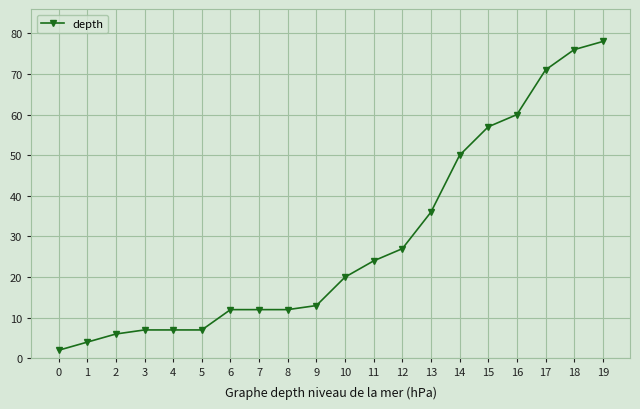

Approximately how many times larger is the value at 11 compared to 14?

0.5